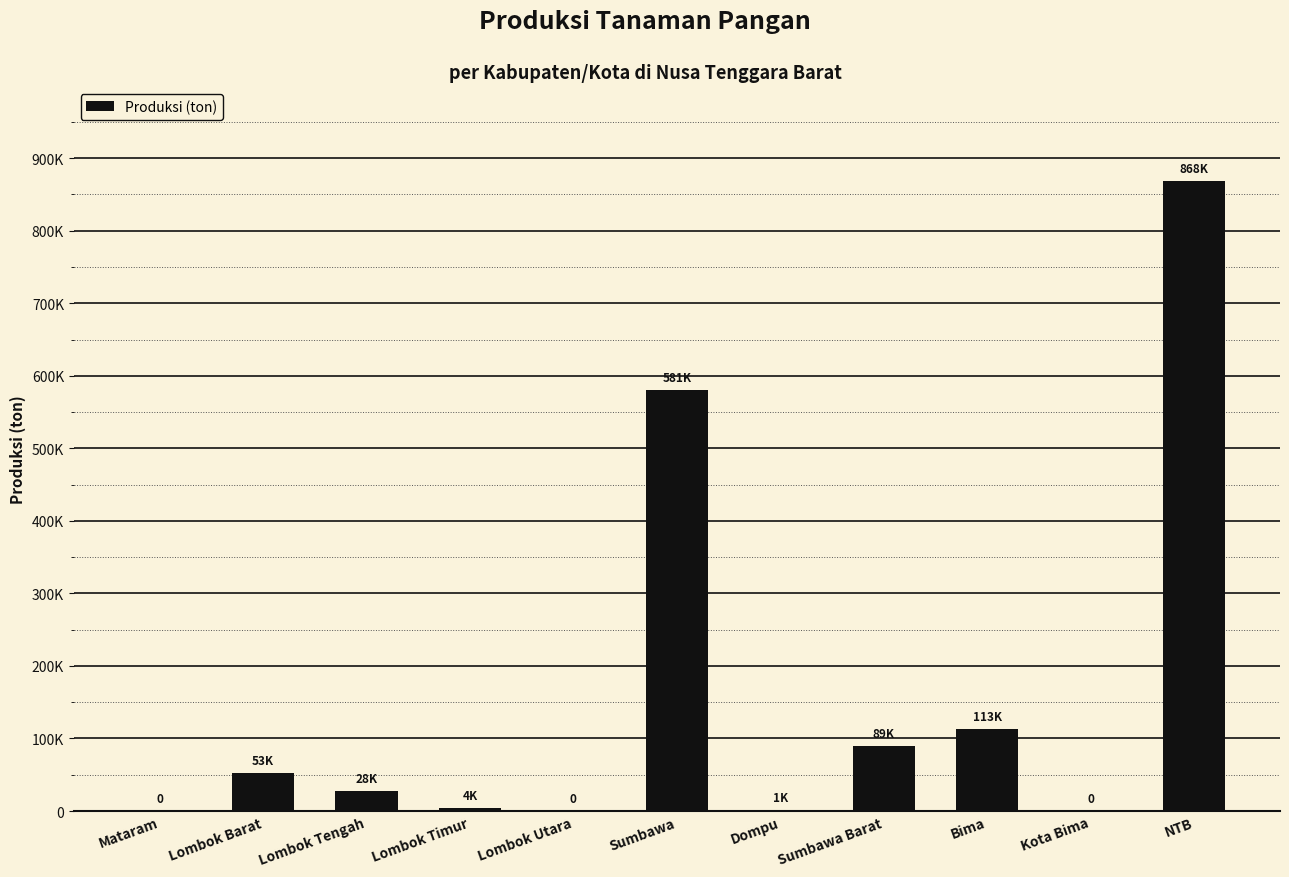

Count the number of data series in this chart.

1